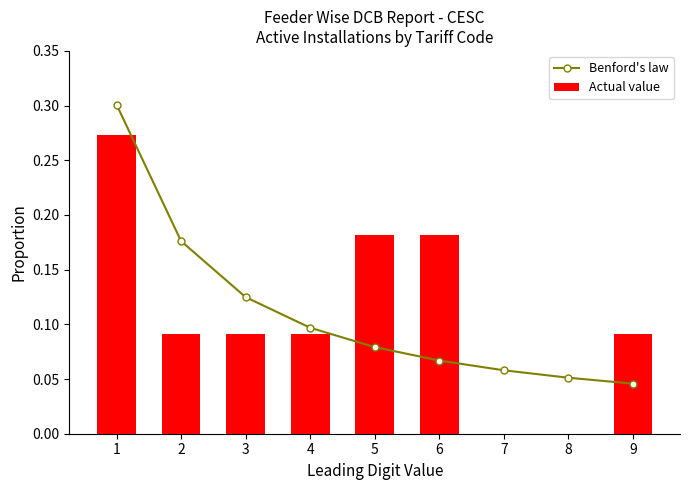

The value of Benford's law at 1 is 0.5. True or false?

False